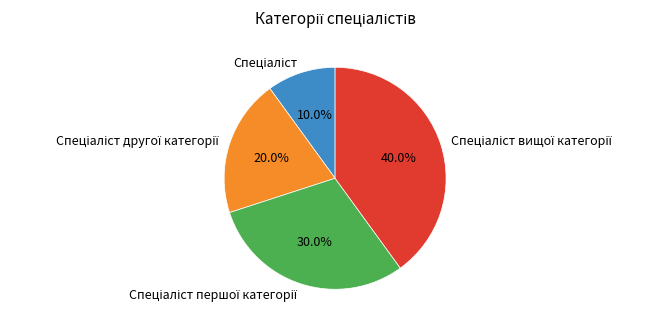

Is there a majority slice in this chart?

No